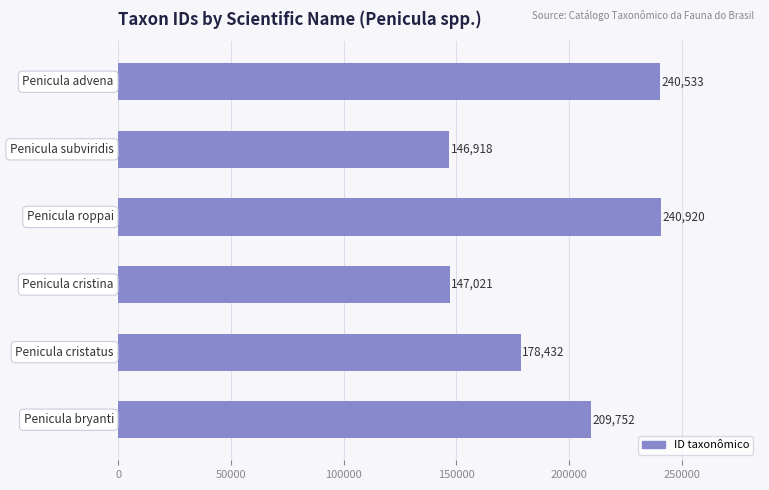

Does the chart contain stacked bars?

No